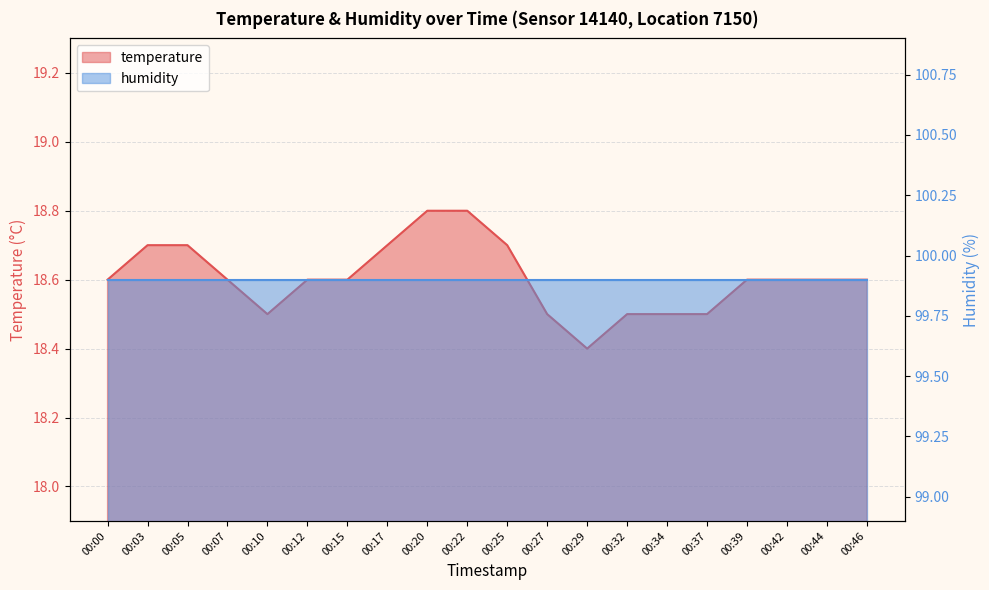

Reading right to left, extract all data points from this chart.

18.6	18.6	18.6	18.6	18.5	18.5	18.5	18.4	18.5	18.7	18.8	18.8	18.7	18.6	18.6	18.5	18.6	18.7	18.7	18.6